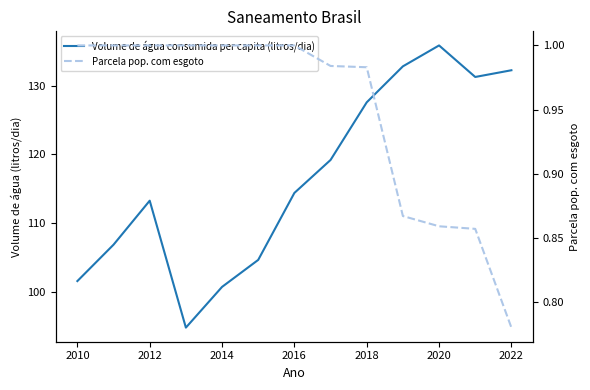

Is this an area chart (filled region under the line)?

No